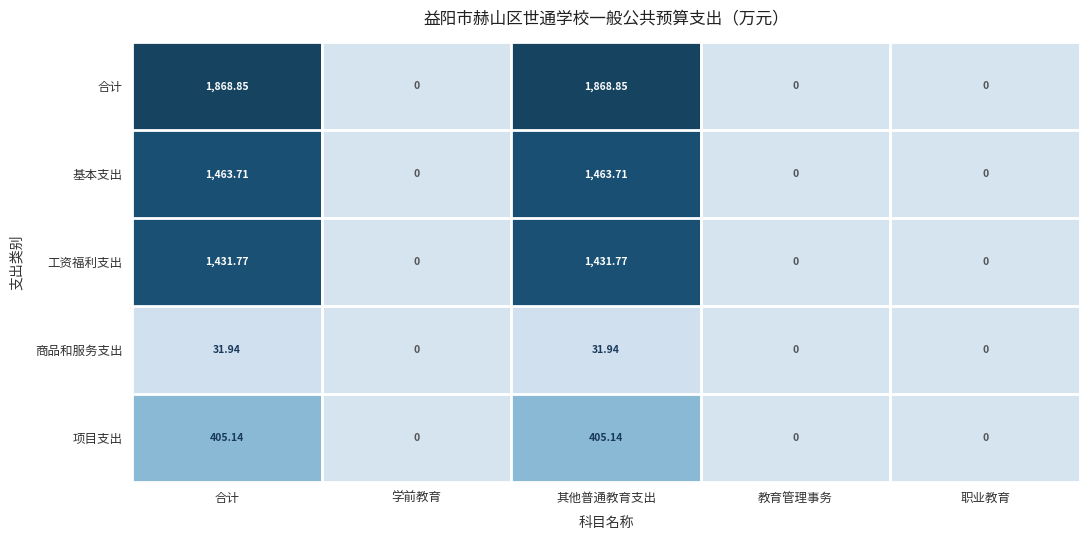

Which series changed the most between 合计 and 学前教育?

合计